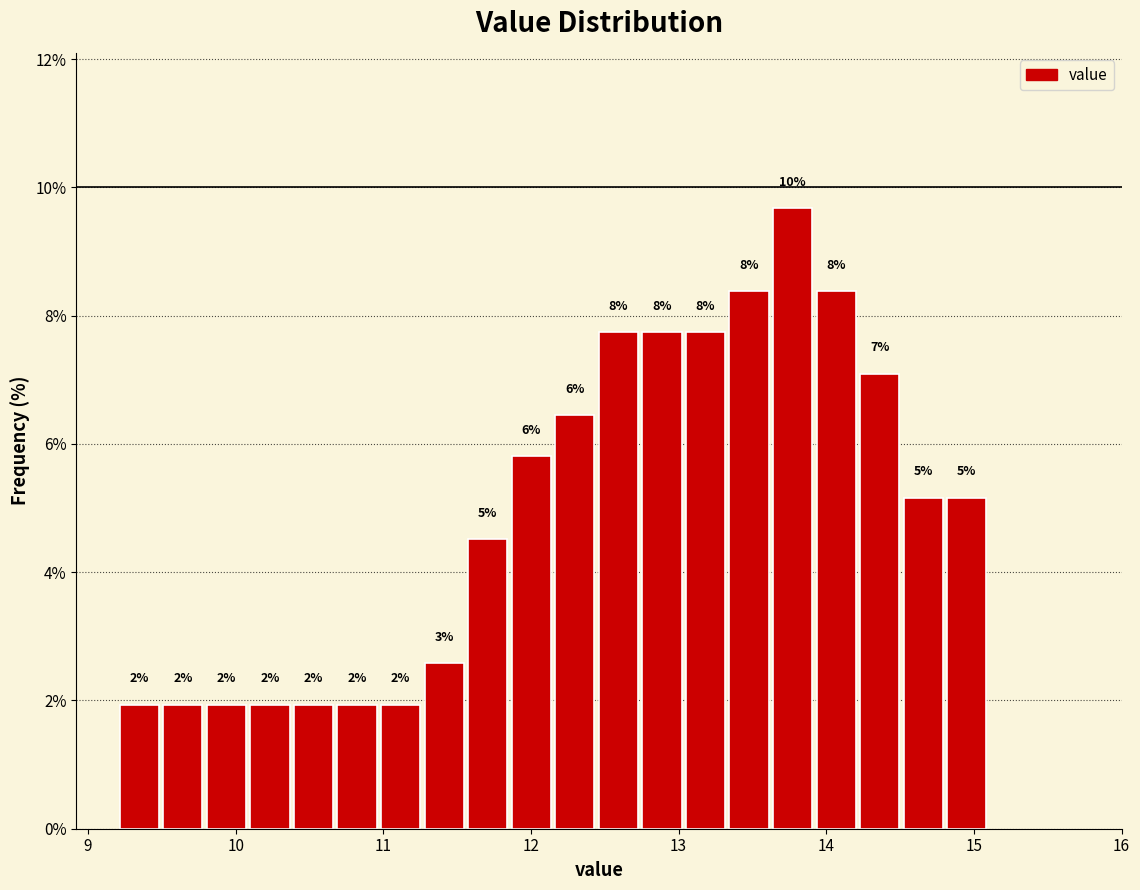

Around what value on the x-axis is the tallest bar? Give the approximate position of its centre, as read against the axis.

13.8